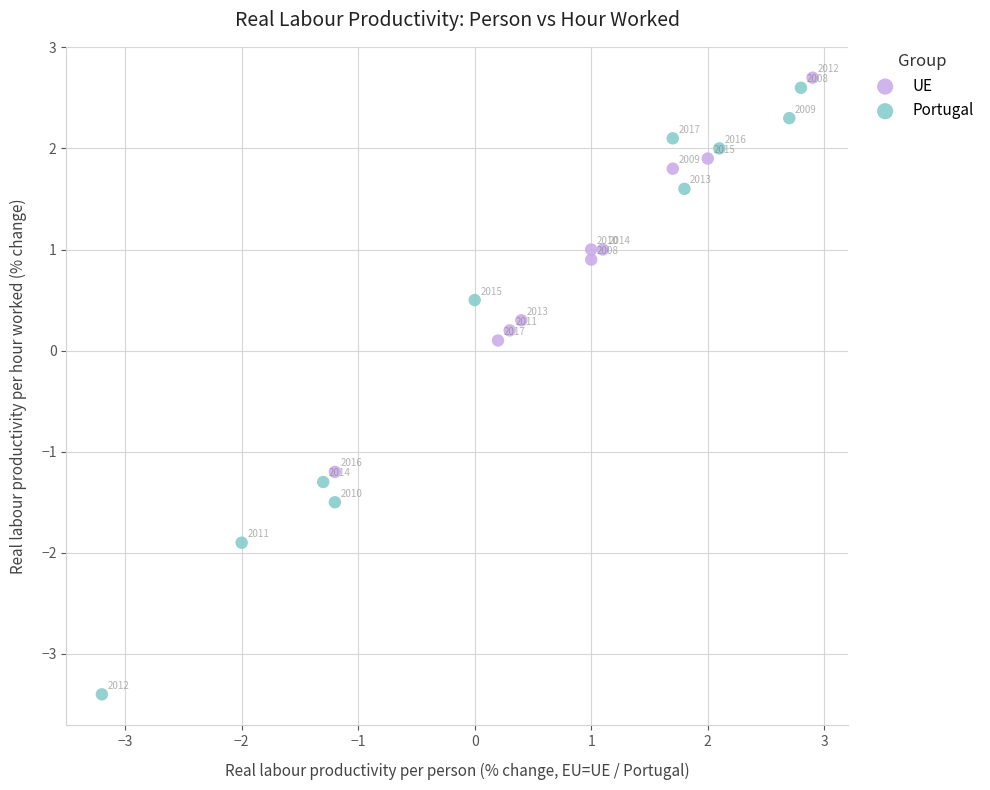

What are all the series names shown in the legend?

UE, Portugal